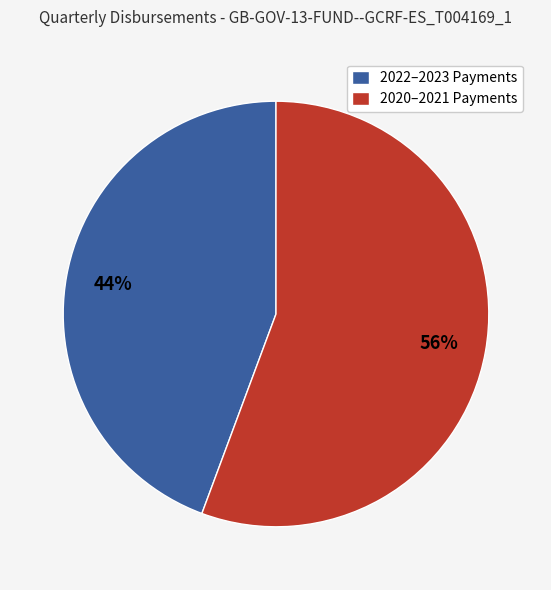

Which category has the biggest portion of the pie?

2020–2021 Payments